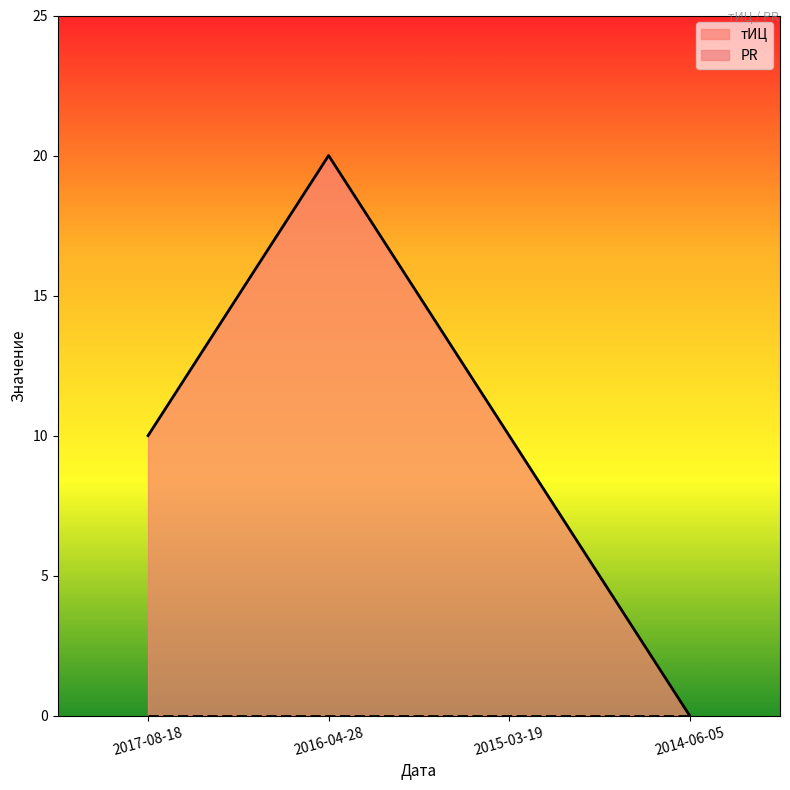

Where is the data nearest to the value 10?

2017-08-18